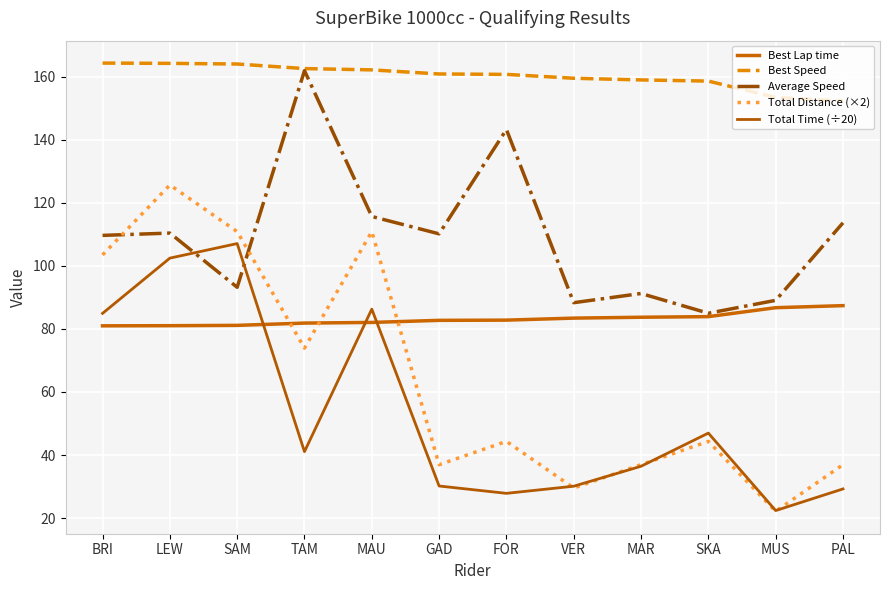

What is the sum of the Best Lap time values at VER and MAR?

167.1